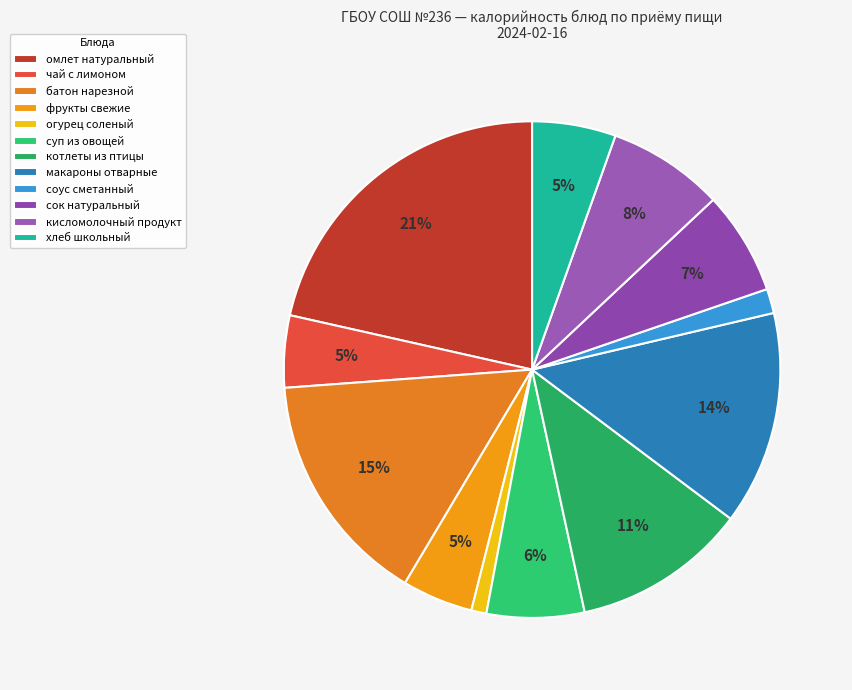

To the nearest percent, what percentage of the pie is макароны отварные?

14%